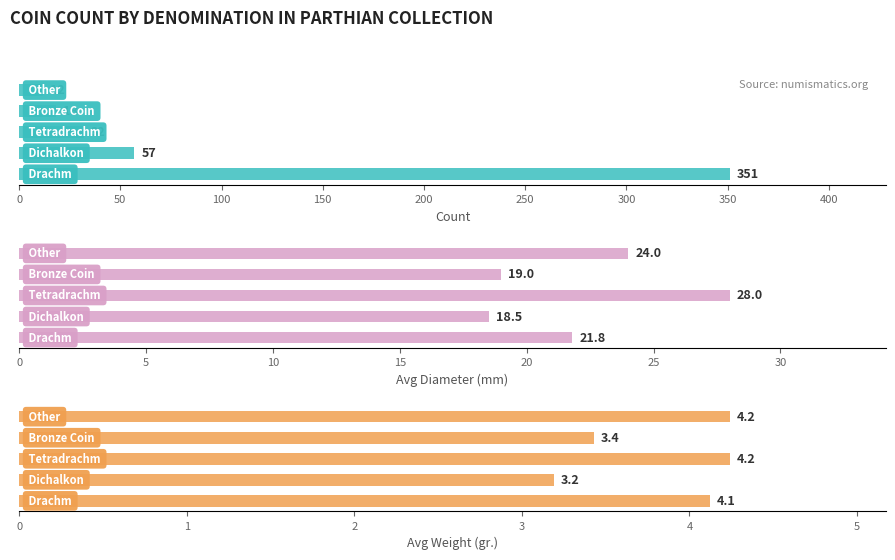

At how many categories does at least one series exceed 69?

1